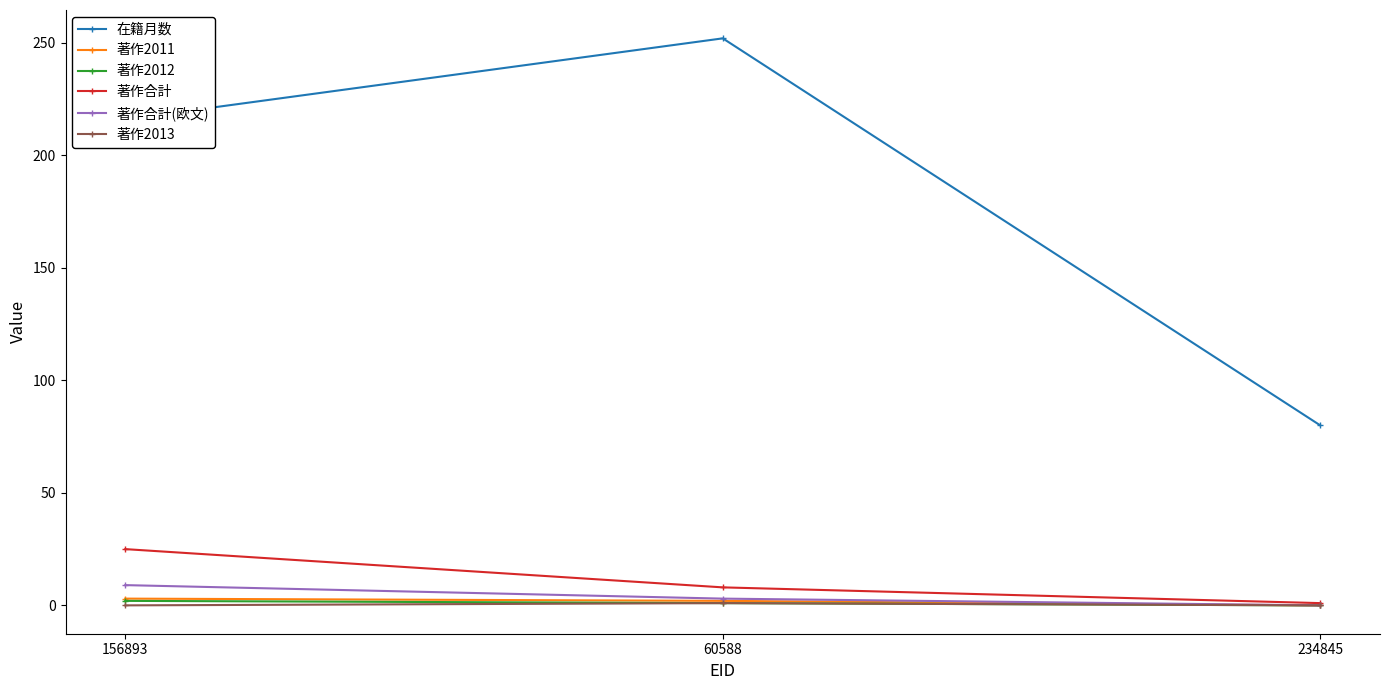

How many data points does each series have?

3